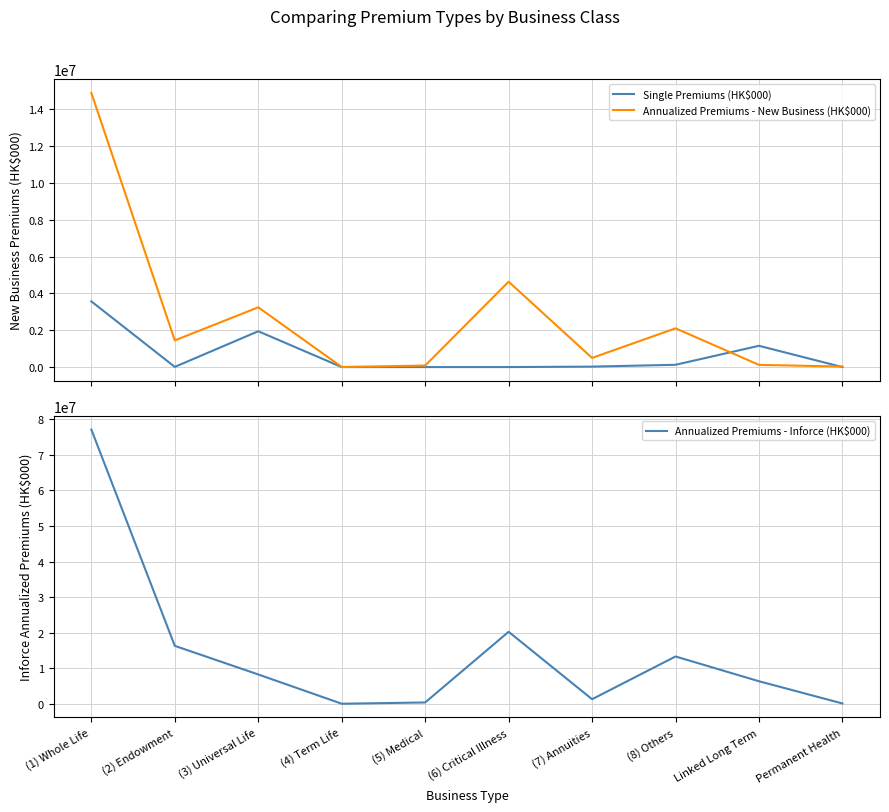

Reading right to left, list all the values displayed in this chart.

Single Premiums (HK$000): Permanent Health=0	Linked Long Term=1155157	(8) Others=124326	(7) Annuities=24949	(6) Critical Illness=0	(5) Medical=0	(4) Term Life=0	(3) Universal Life=1944679	(2) Endowment=10525	(1) Whole Life=3565724
Annualized Premiums - New Business (HK$000): Permanent Health=28315	Linked Long Term=119007	(8) Others=2104010	(7) Annuities=497243	(6) Critical Illness=4633992	(5) Medical=82790	(4) Term Life=5611	(3) Universal Life=3244082	(2) Endowment=1448784	(1) Whole Life=14884672
Annualized Premiums - Inforce (HK$000): Permanent Health=100124	Linked Long Term=6348794	(8) Others=13310484	(7) Annuities=1299336	(6) Critical Illness=20248691	(5) Medical=386952	(4) Term Life=31956	(3) Universal Life=8257509	(2) Endowment=16299374	(1) Whole Life=77099900